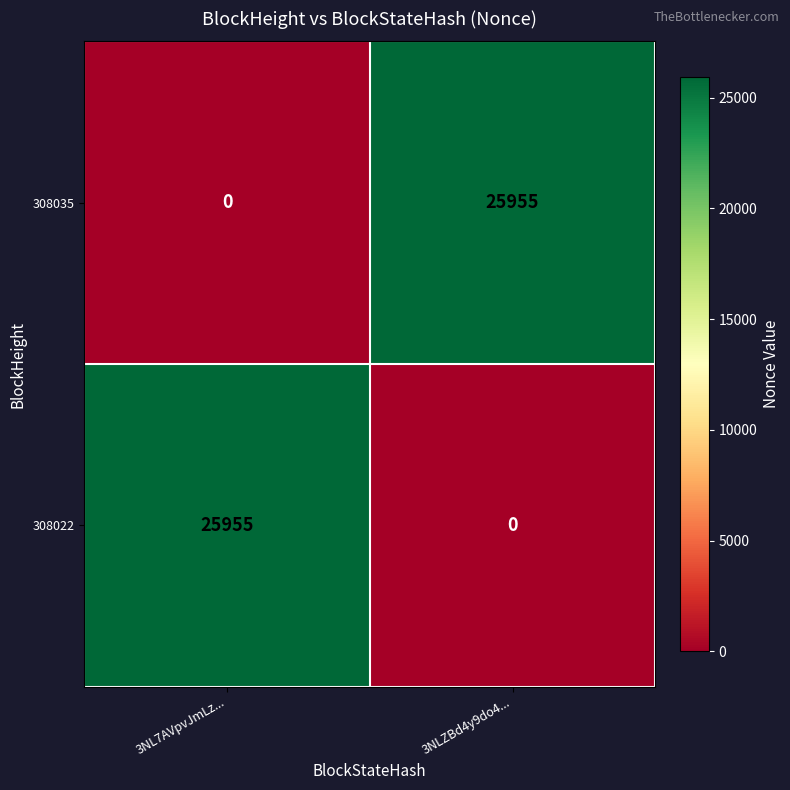

True or false: 308022 has a value of 25955 at 3NL7AVpvJmLz....

True